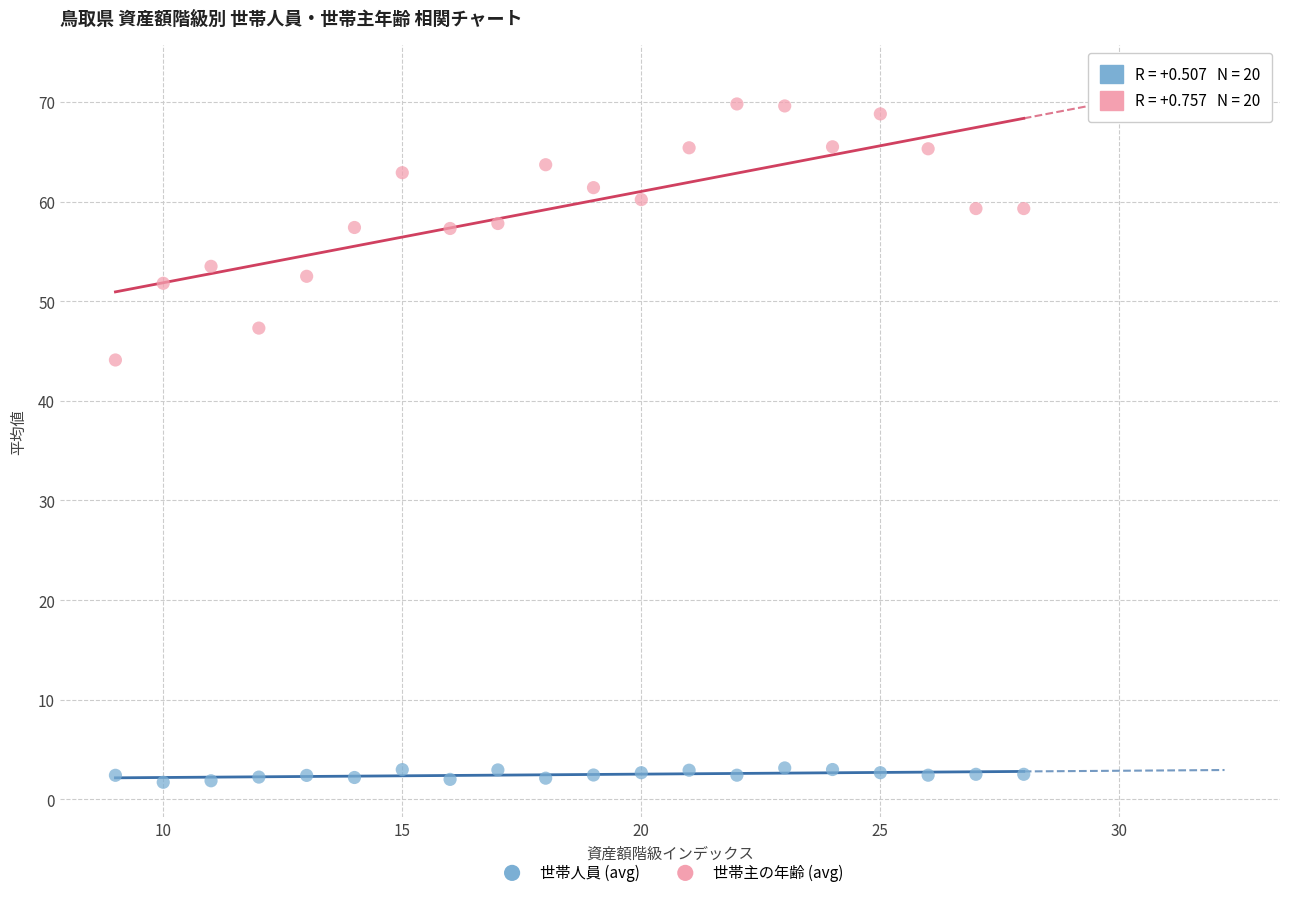

Across all series, what Y value is closest to 35?

44.1